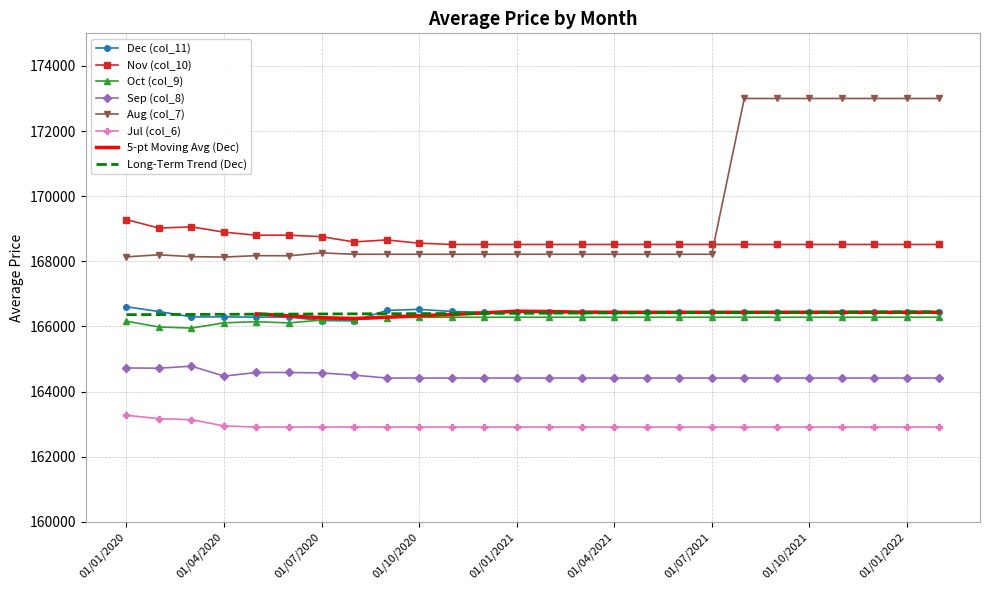

Rank the categories by Sep (col_8) value from lowest to highest.

01/09/2020, 01/10/2020, 01/11/2020, 01/12/2020, 01/01/2021, 01/02/2021, 01/03/2021, 01/04/2021, 01/05/2021, 01/06/2021, 01/07/2021, 01/08/2021, 01/09/2021, 01/10/2021, 01/11/2021, 01/12/2021, 01/01/2022, 01/02/2022, 01/04/2020, 01/08/2020, 01/07/2020, 01/05/2020, 01/06/2020, 01/02/2020, 01/01/2020, 01/03/2020